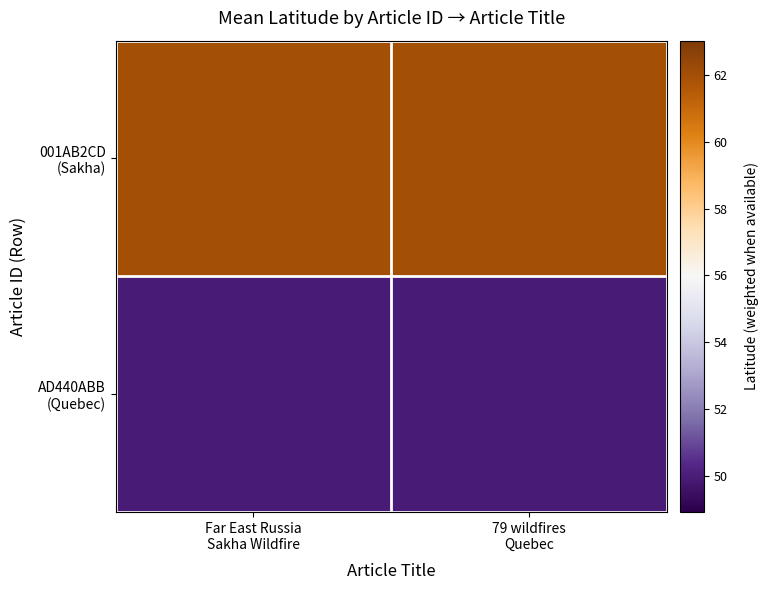

How many data points does each series have?

2